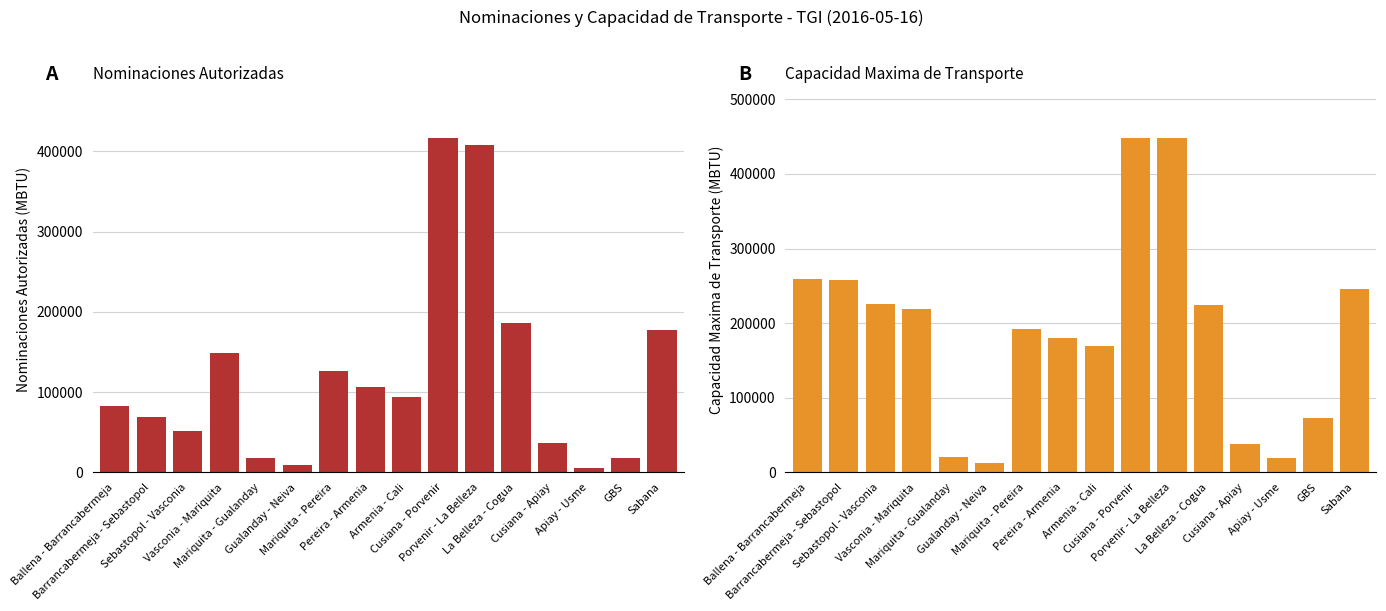

The Capacidad Maxima de Transporte series shows 448569.5 at Cusiana - Porvenir. True or false?

True